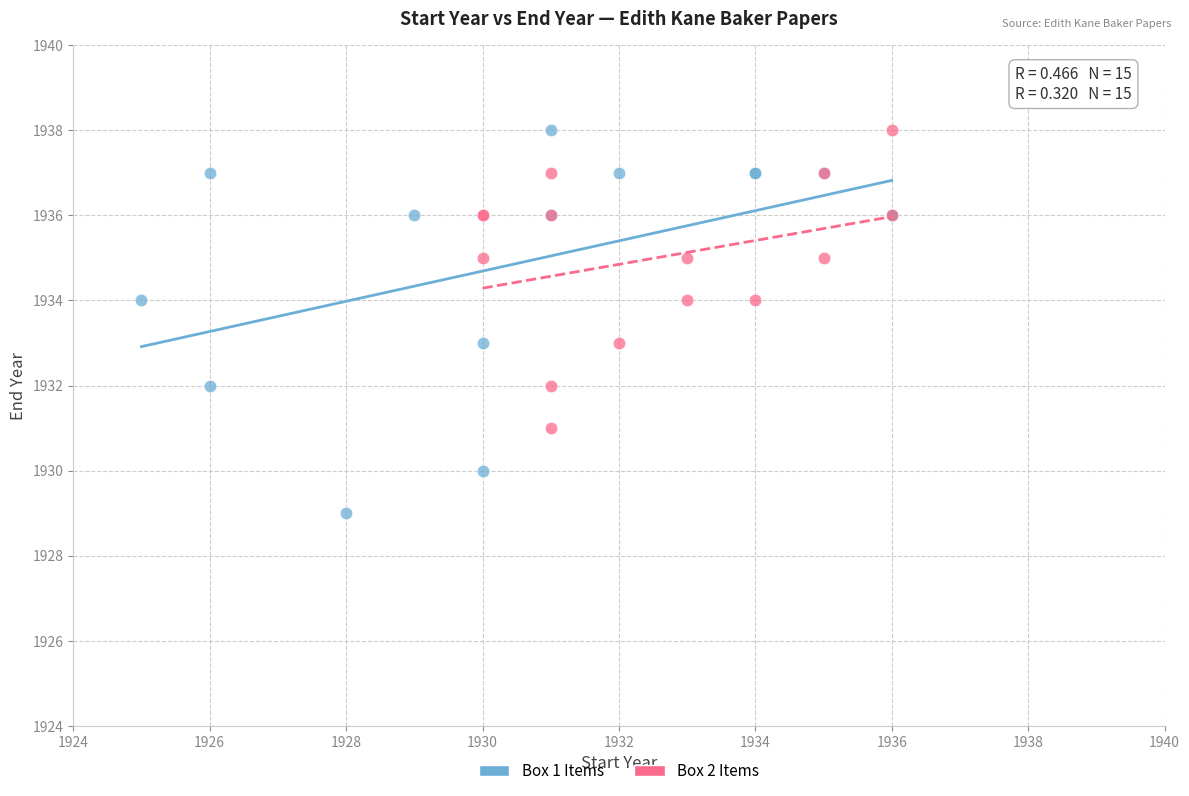

What are all the series names shown in the legend?

Box 1 Items, Box 2 Items